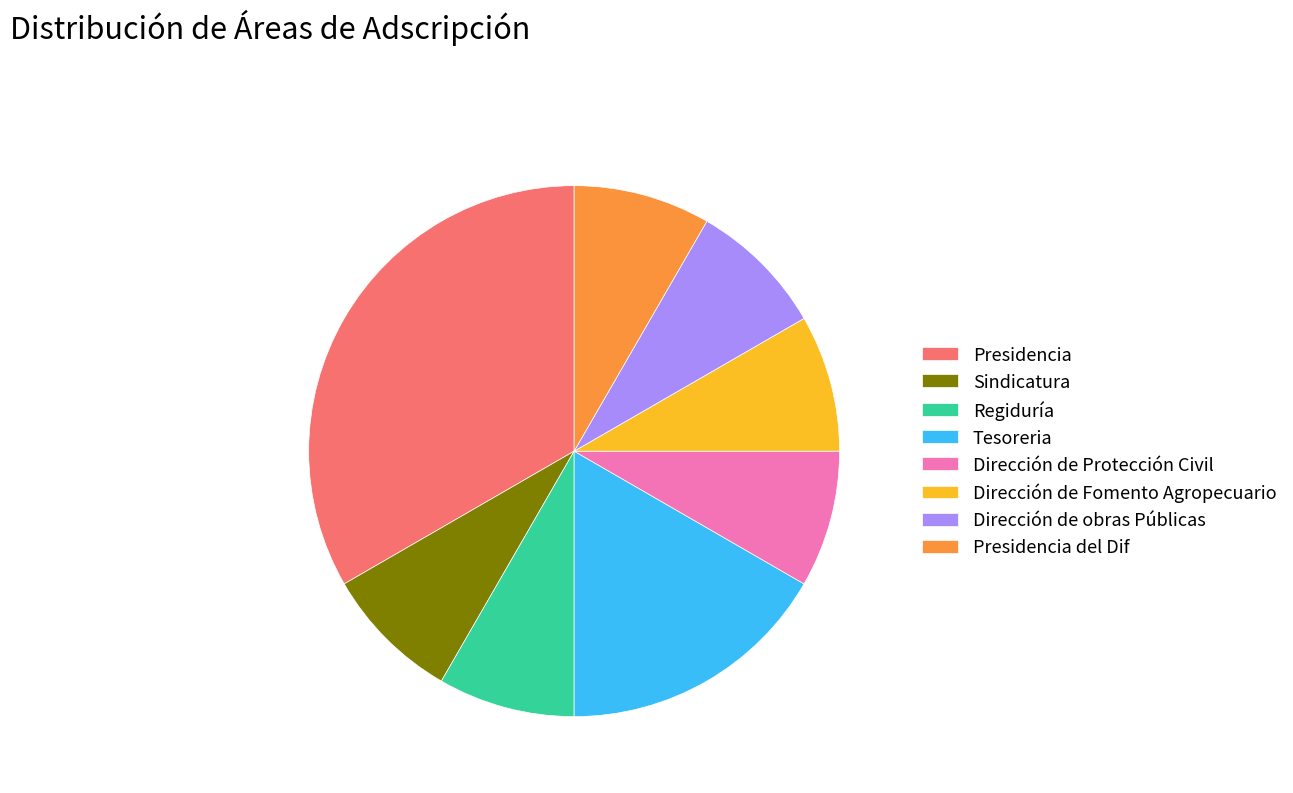

Do Sindicatura and Tesoreria together represent more than half of the pie?

No